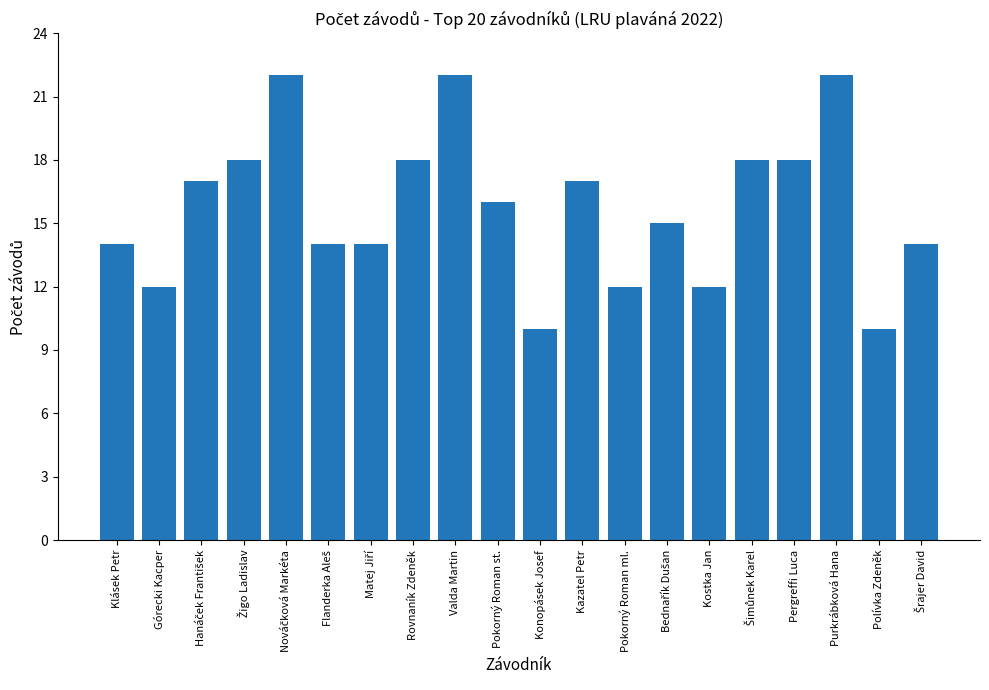

What is the label of the 11th bar from the left?

Konopásek Josef